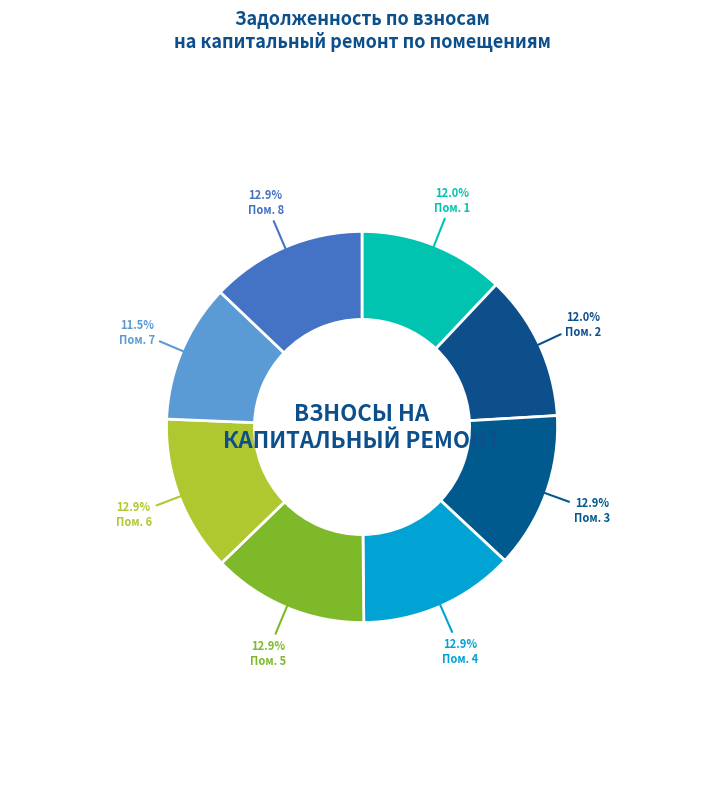

How many segments does this pie chart have?

8